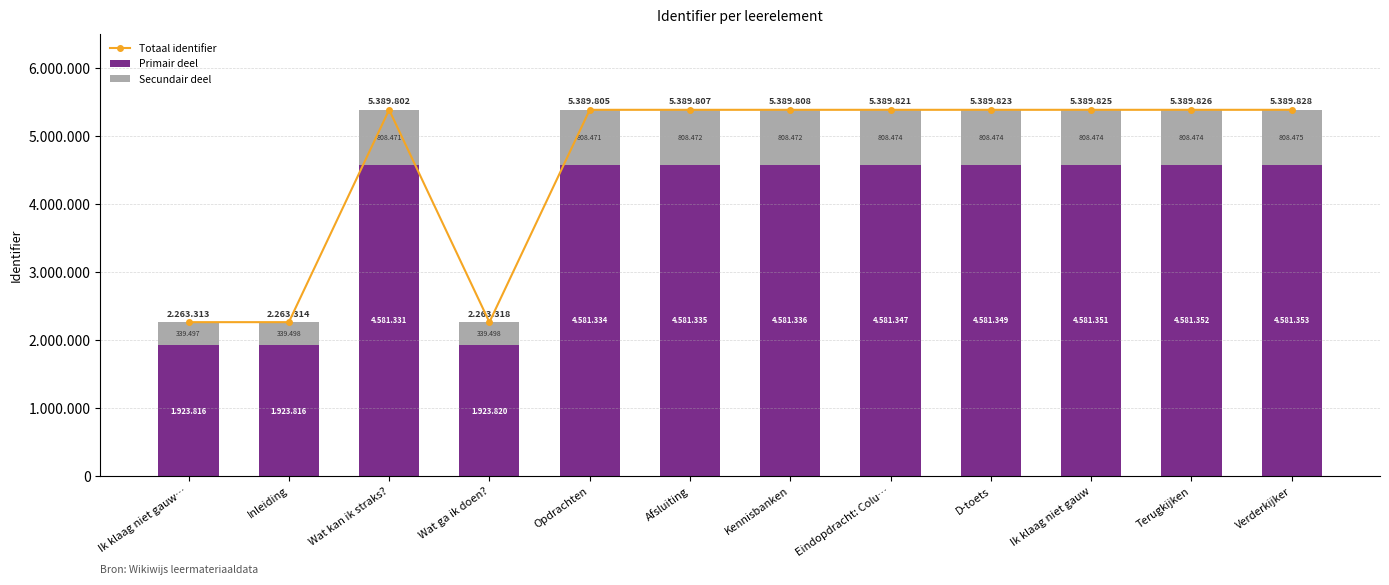

Which category has the highest value in the Secundair deel series?

Verderkijker